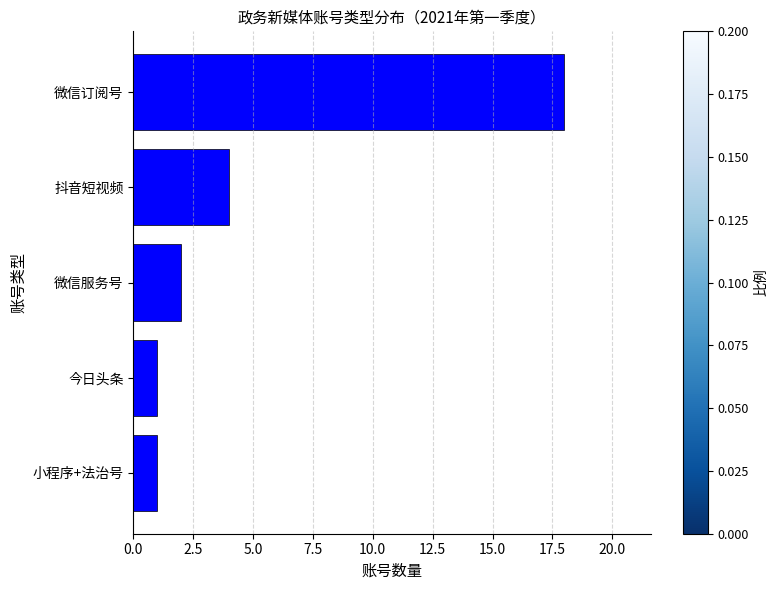

Between 小程序+法治号 and 微信服务号, which is larger?

微信服务号